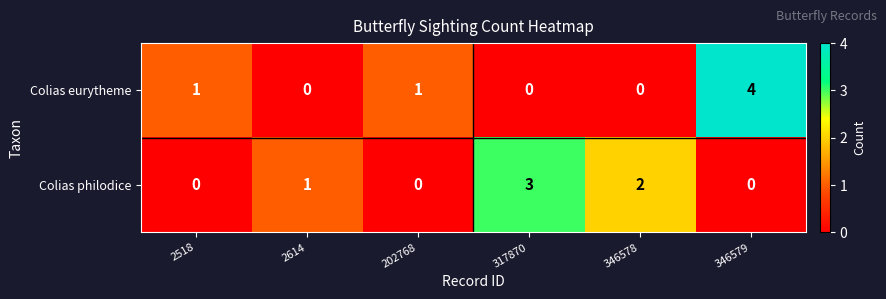

How many distinct data groups are displayed?

2